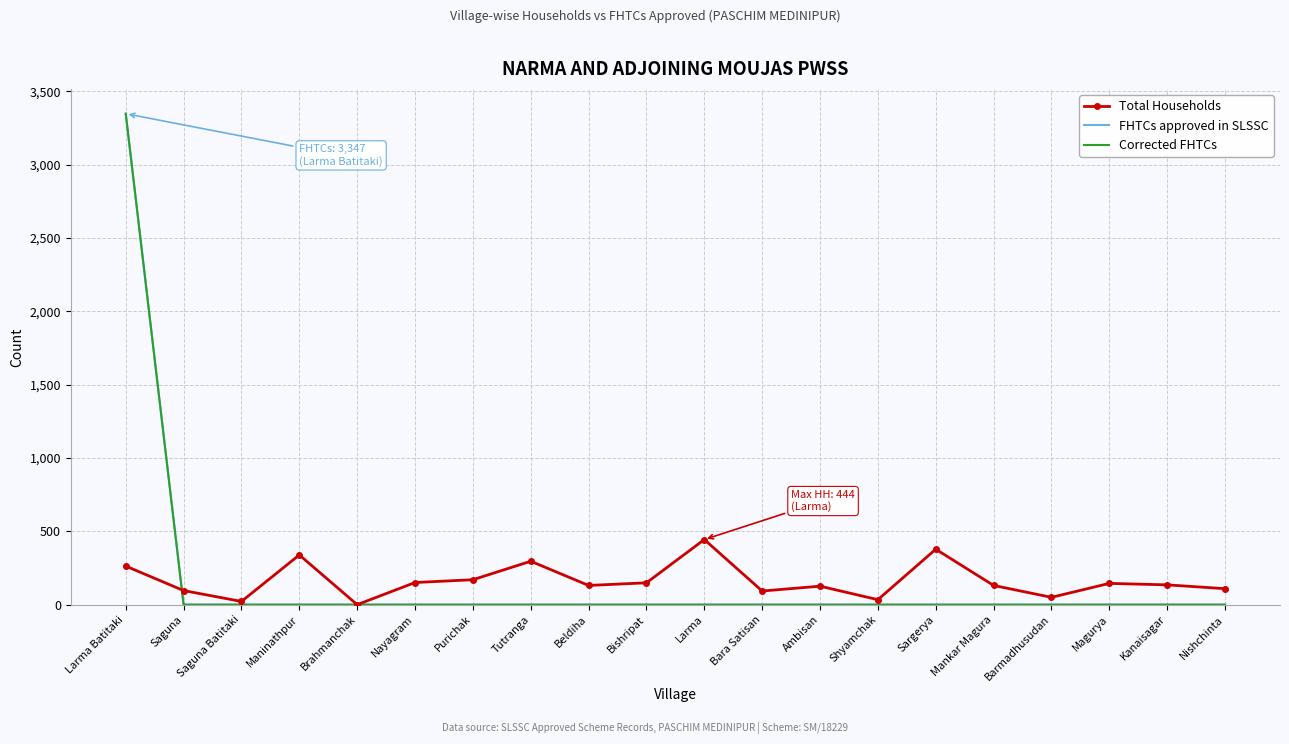

In Total Households, how many points are lower than both neighbors (excluding endpoints)?

6